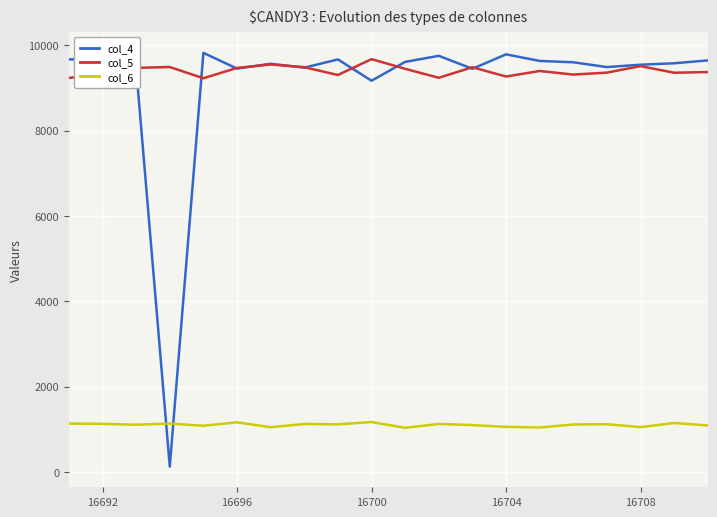

Which series has the widest spread of values?

col_4